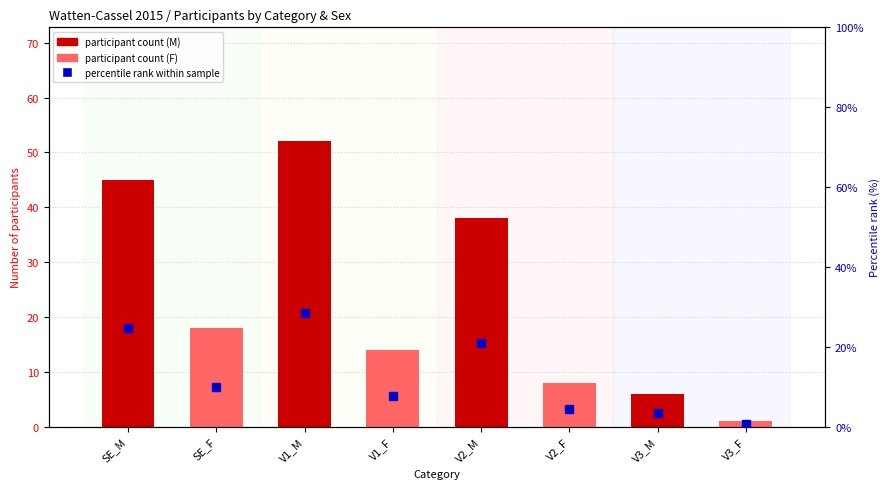

The value of percentile rank within sample at V1_M is 45.2. True or false?

False